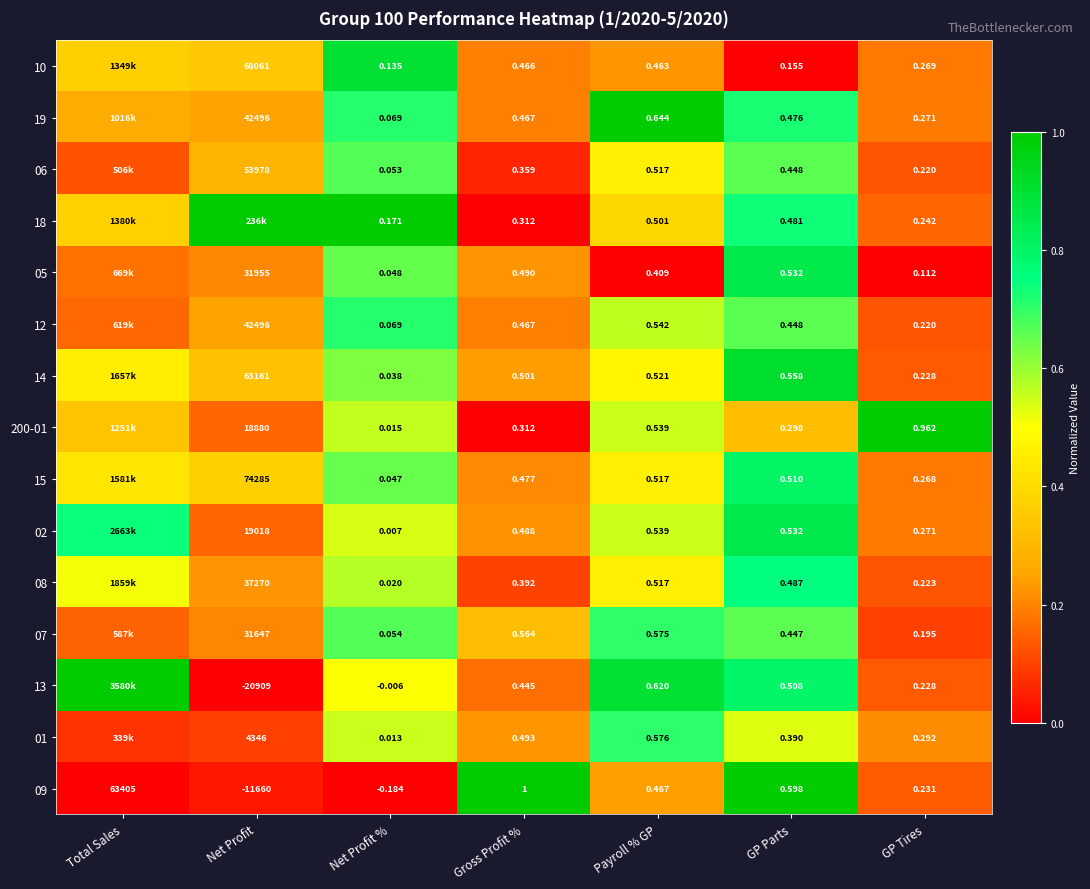

At which category is the sum across all series the highest?

GP Parts